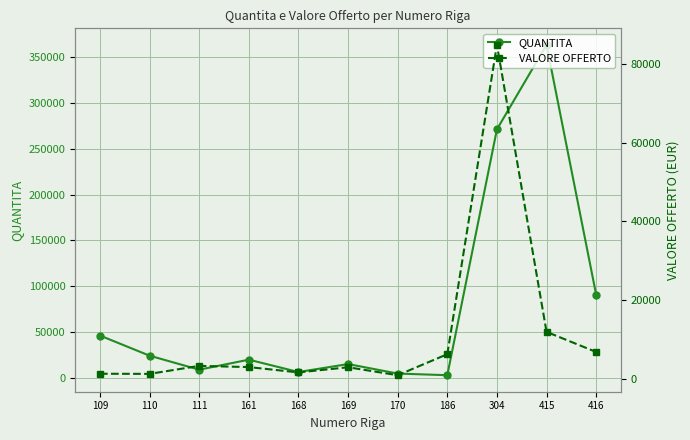

Rank the series at 109 from lowest to highest value.

VALORE OFFERTO, QUANTITA